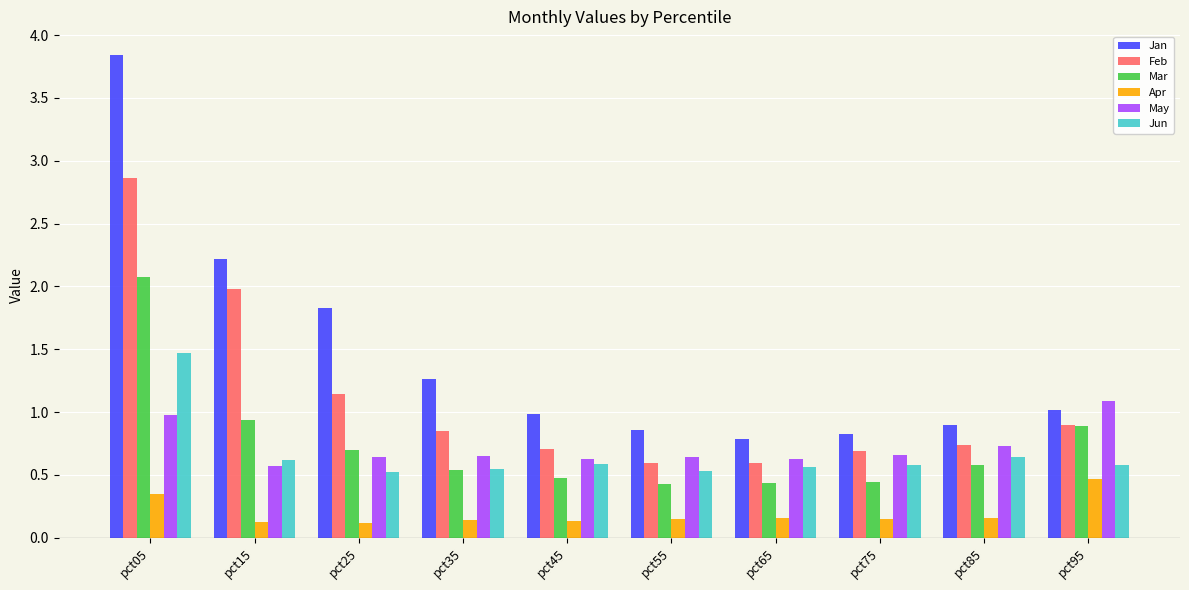

What is the sum of all Jun values?

6.6